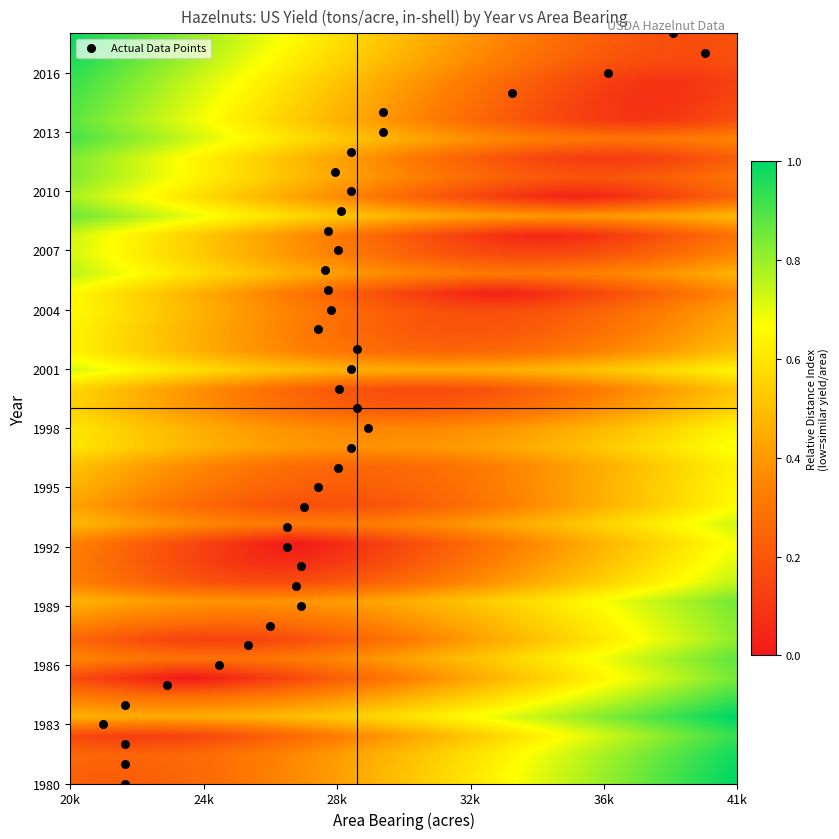

How many categories are shown in the chart?

39